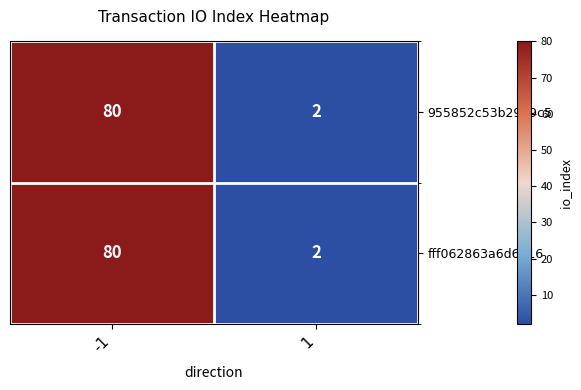

True or false: 955852c53b2949c5 has a value of 2 at 1.

True